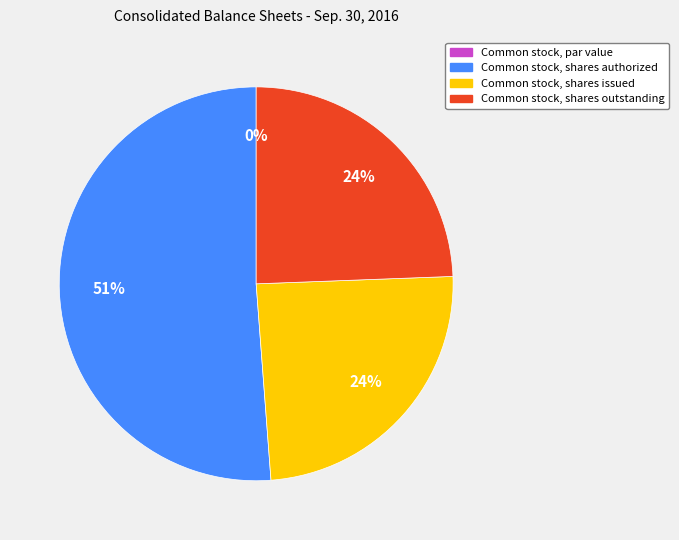

What is the majority slice?

Common stock, shares authorized